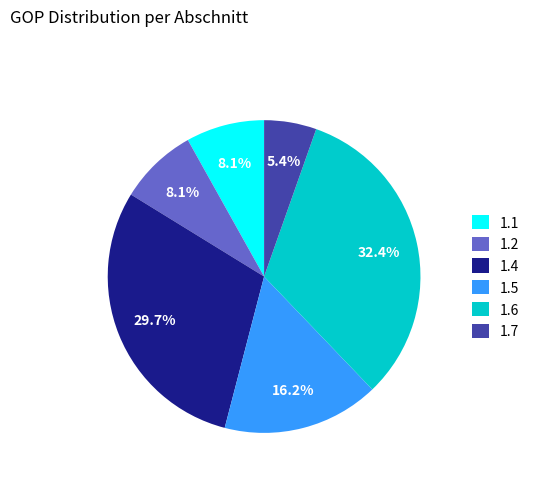

To the nearest percent, what is the combined percentage of 1.6 and 1.4?

62%